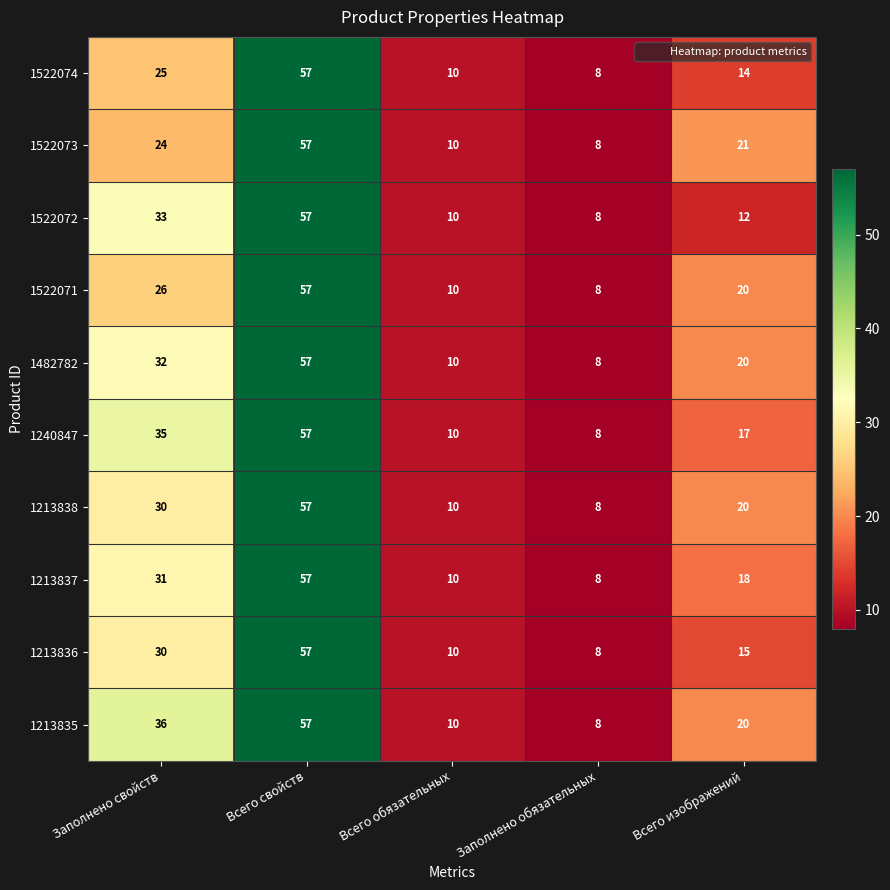

What is the difference between the 1213837 values at Всего обязательных and Заполнено свойств?

21